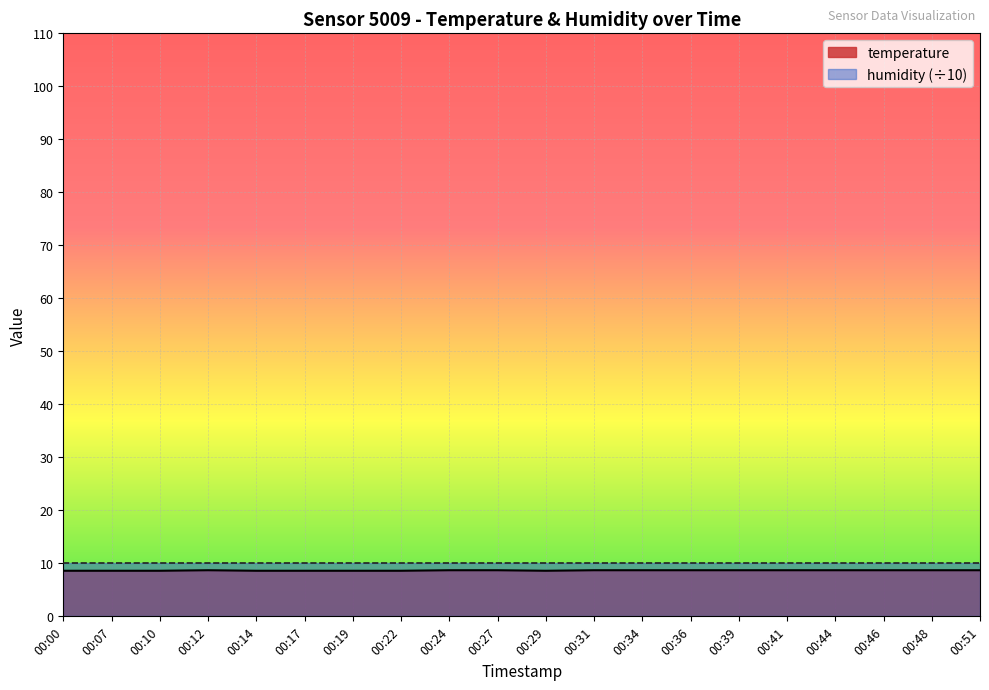

Is it true that the value at 00:10 is 12.2?

False